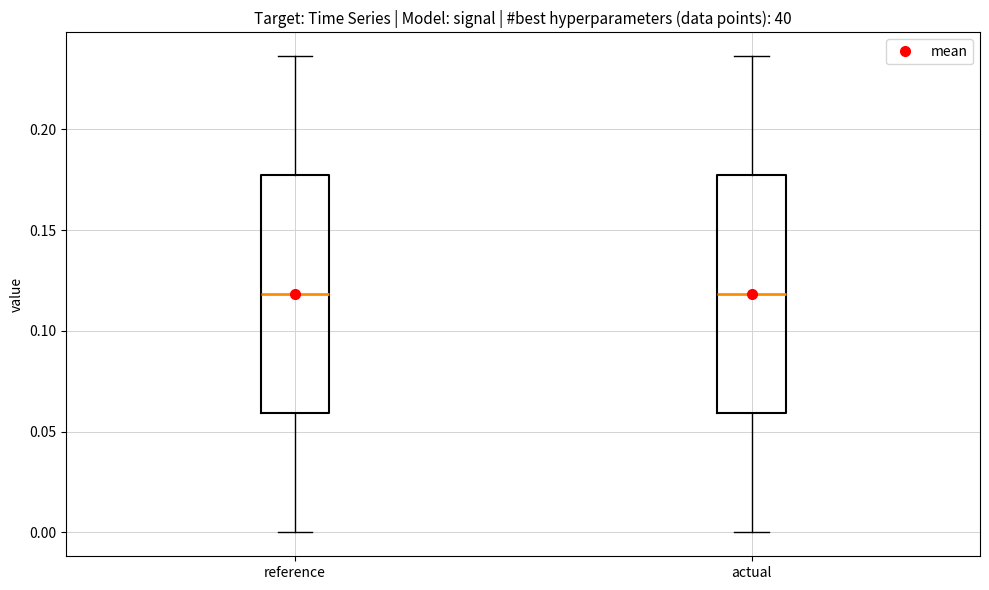

Reading left to right, transcribe this box plot: for each box, give where its median line is, the range the box spans, and where its two whiskers end, as read against the y-axis. The values are not printed on the chart, so give them approximately, as read against the axis.

reference: median 0.120, box 0.060 to 0.175, whiskers 0.000 to 0.235
actual: median 0.120, box 0.060 to 0.175, whiskers 0.000 to 0.235